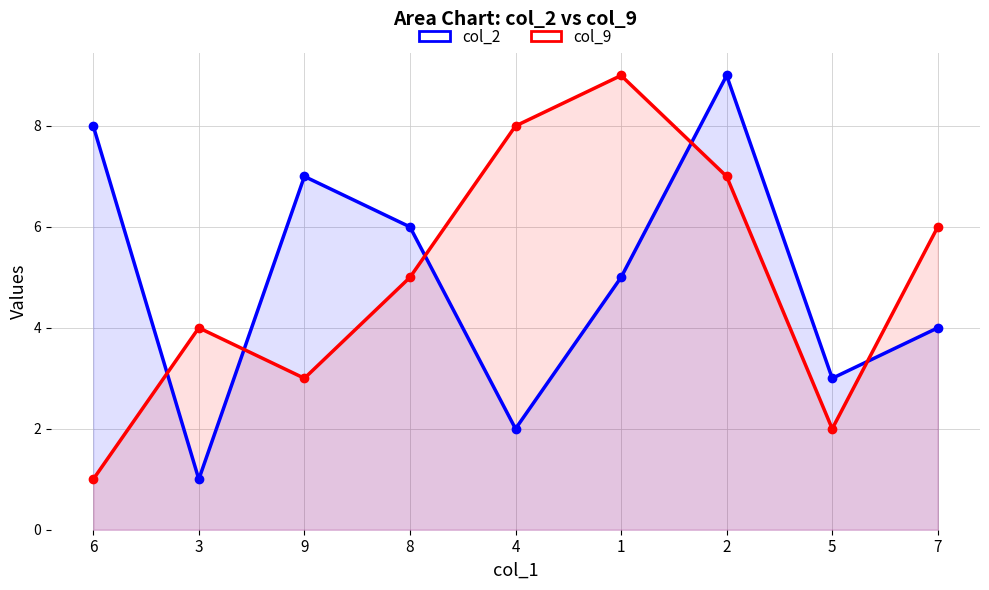

What is the difference between the highest and lowest values at 3?

3